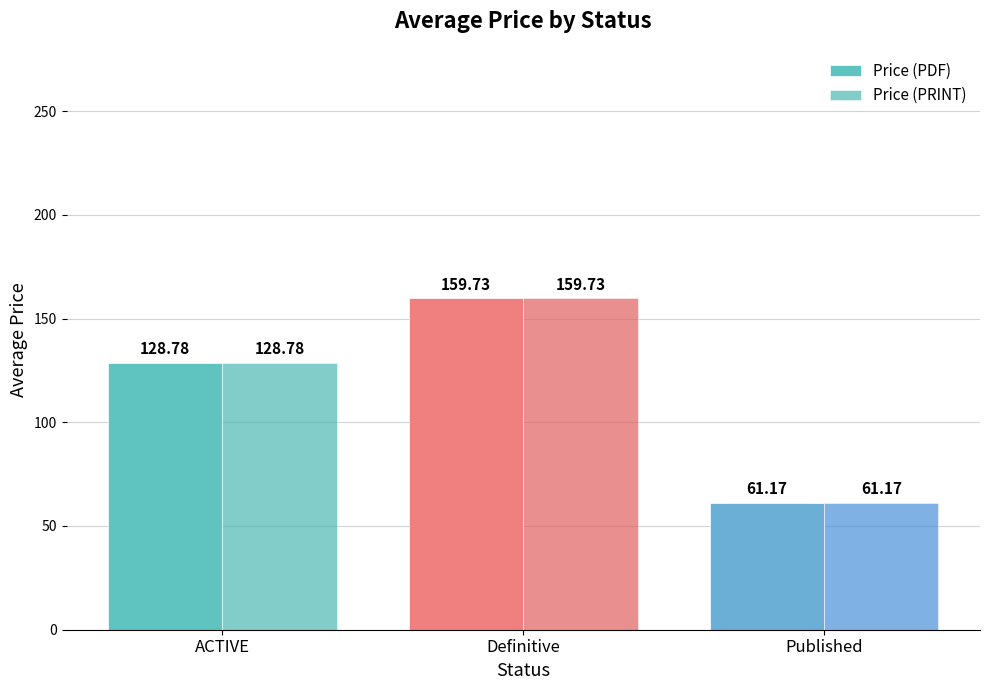

What are all the series names shown in the legend?

Price (PDF), Price (PRINT)